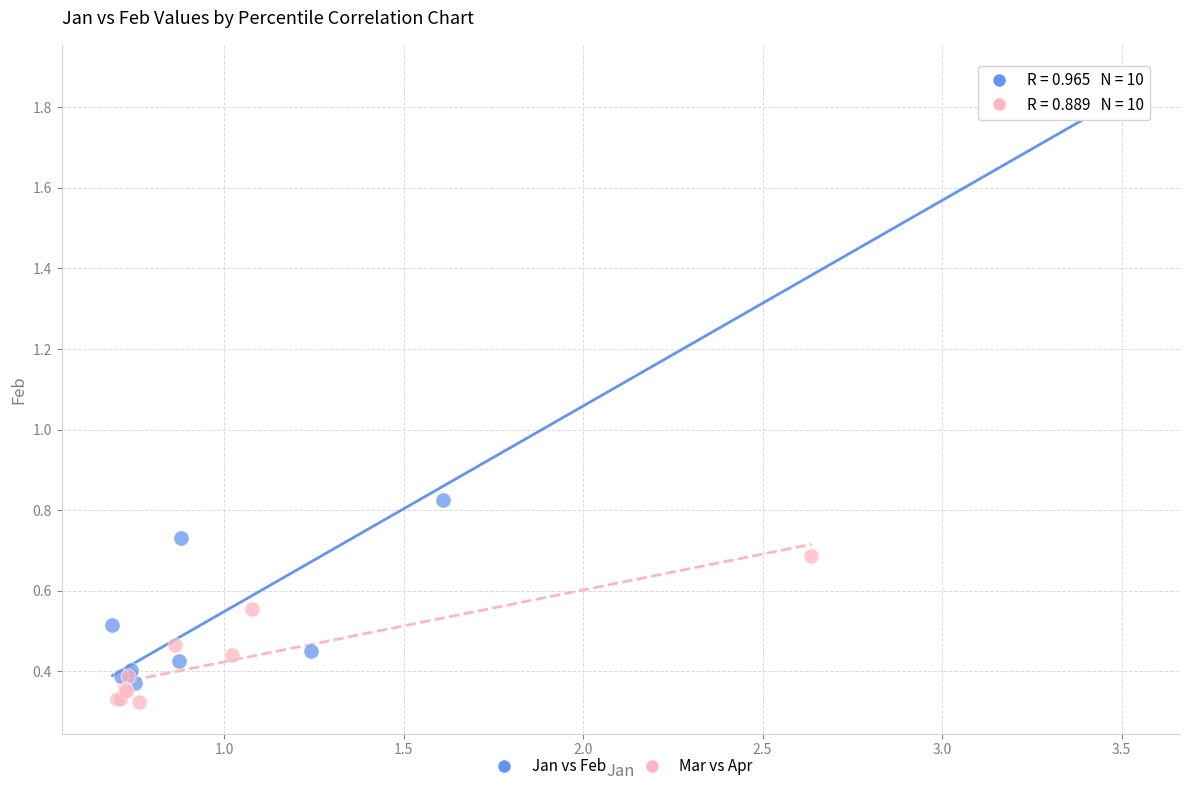

Which series contains the highest Y value?

Jan vs Feb